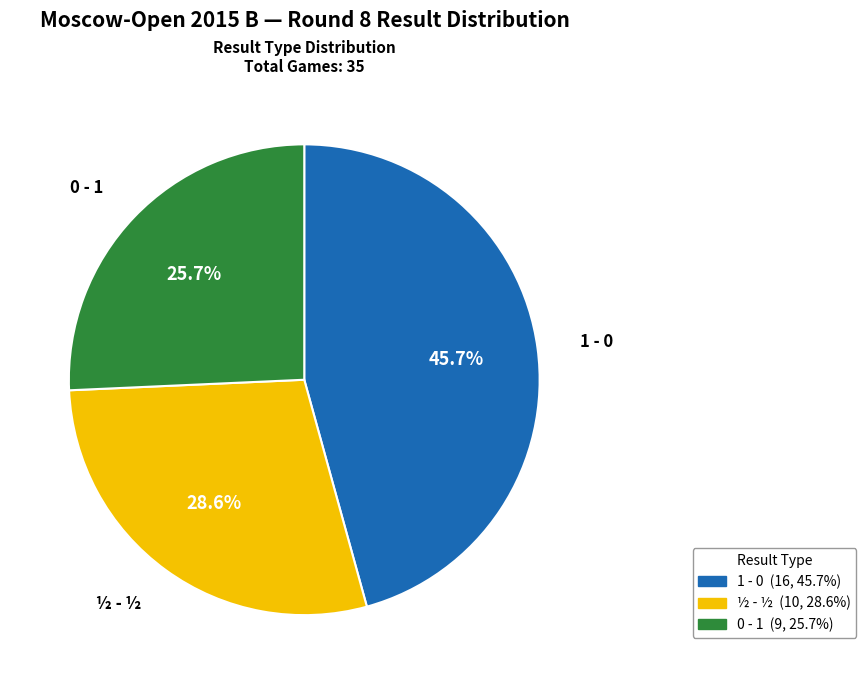

Is there any slice that represents more than half of the pie?

No